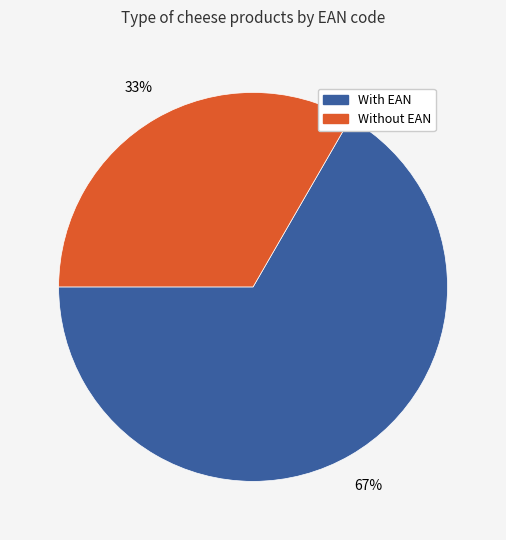

Is there any slice that represents more than half of the pie?

Yes